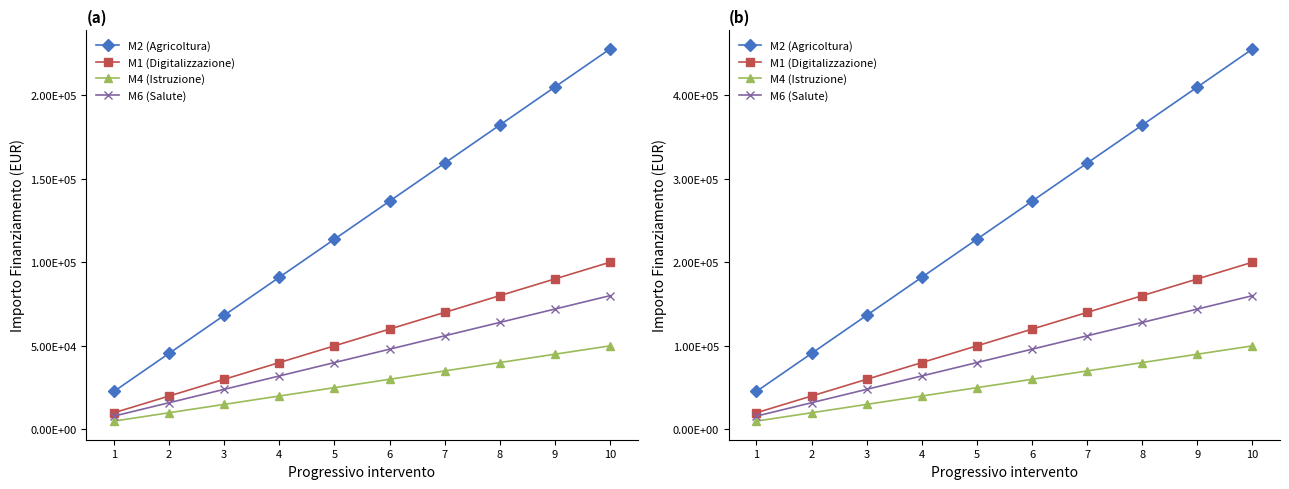

What is the highest value of the M6 (Salute) series?

160000